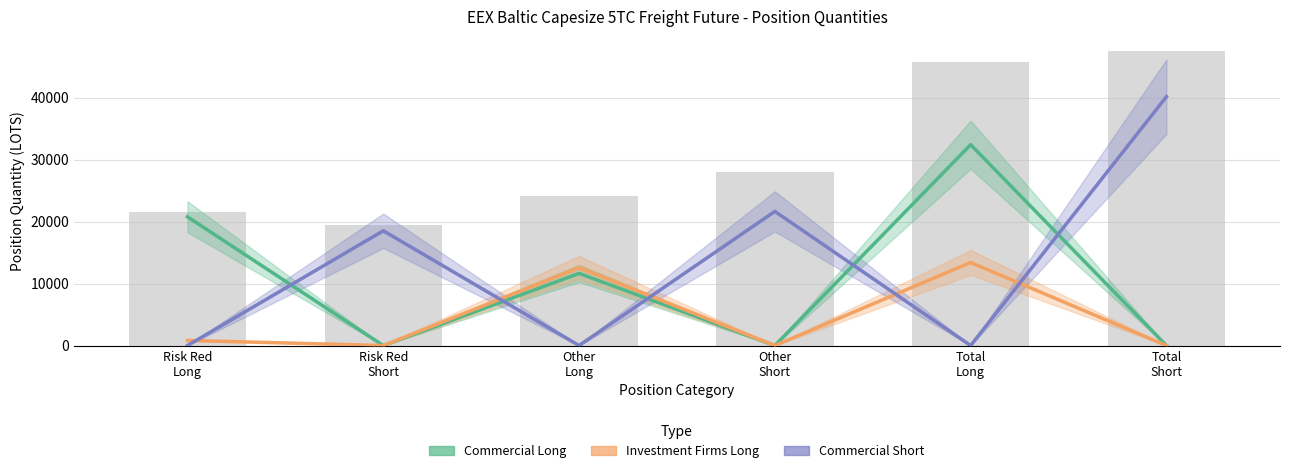

What is the difference between the Commercial Short values at Risk Red
Short and Other
Long?

18521.1